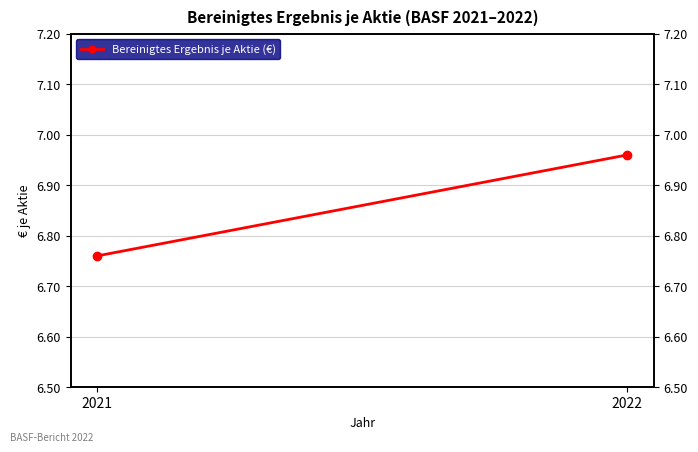

What value does the data have at 2022?

7.0